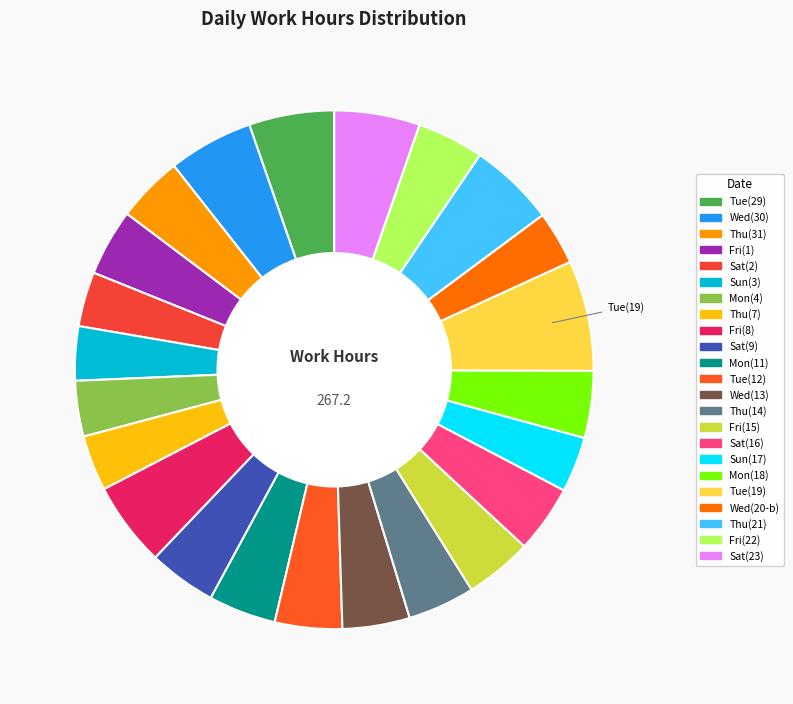

How many segments does this pie chart have?

23